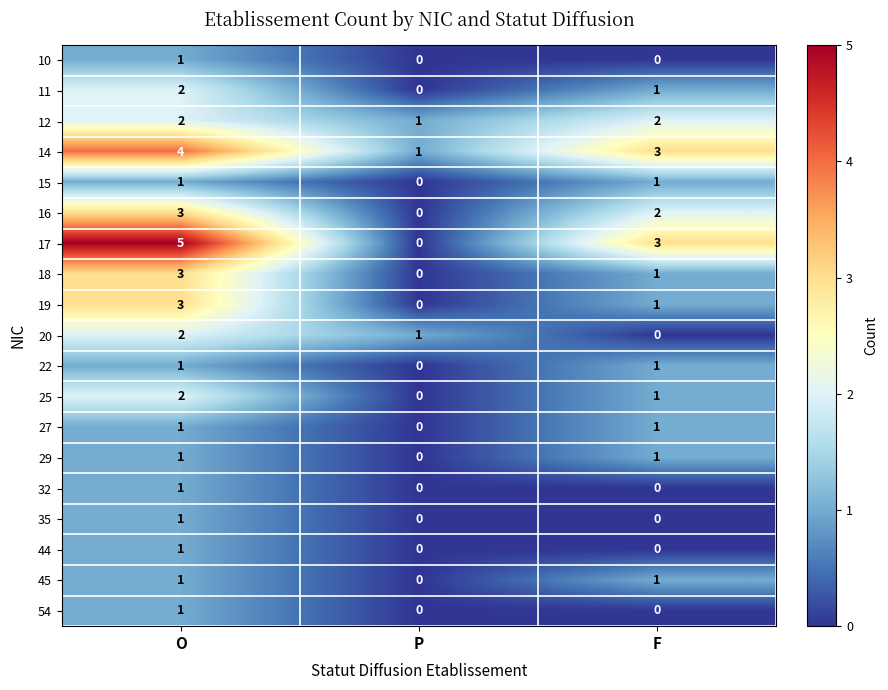

At which category is the sum across all series the highest?

O